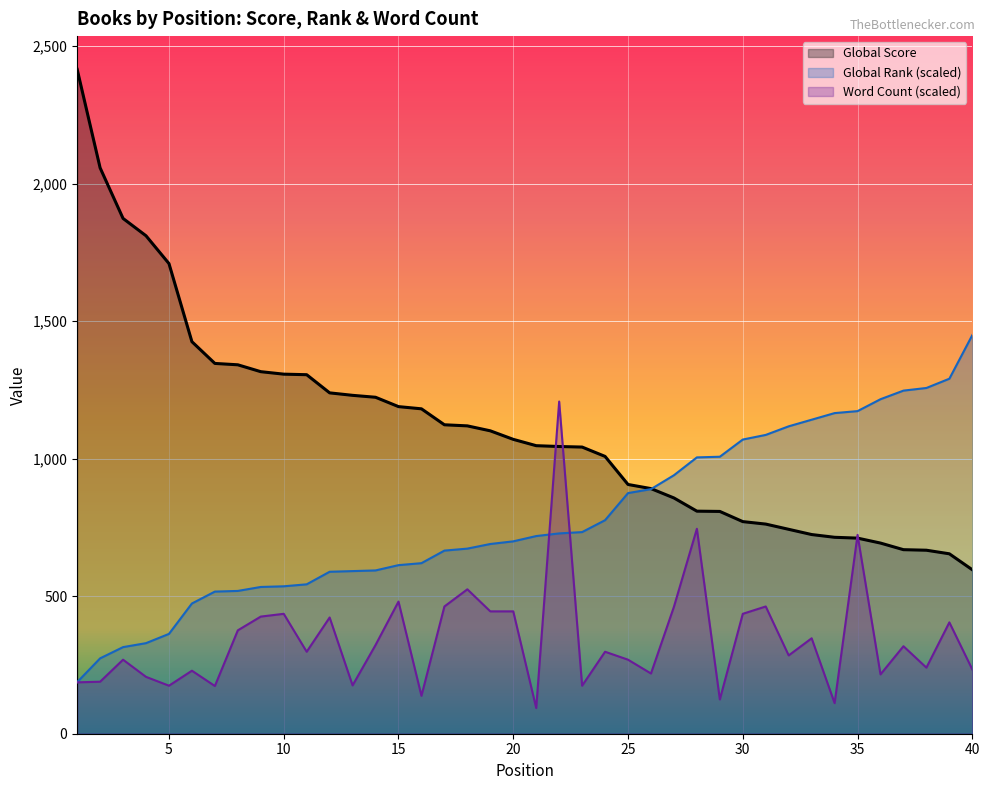

How many lines are shown in the chart?

3